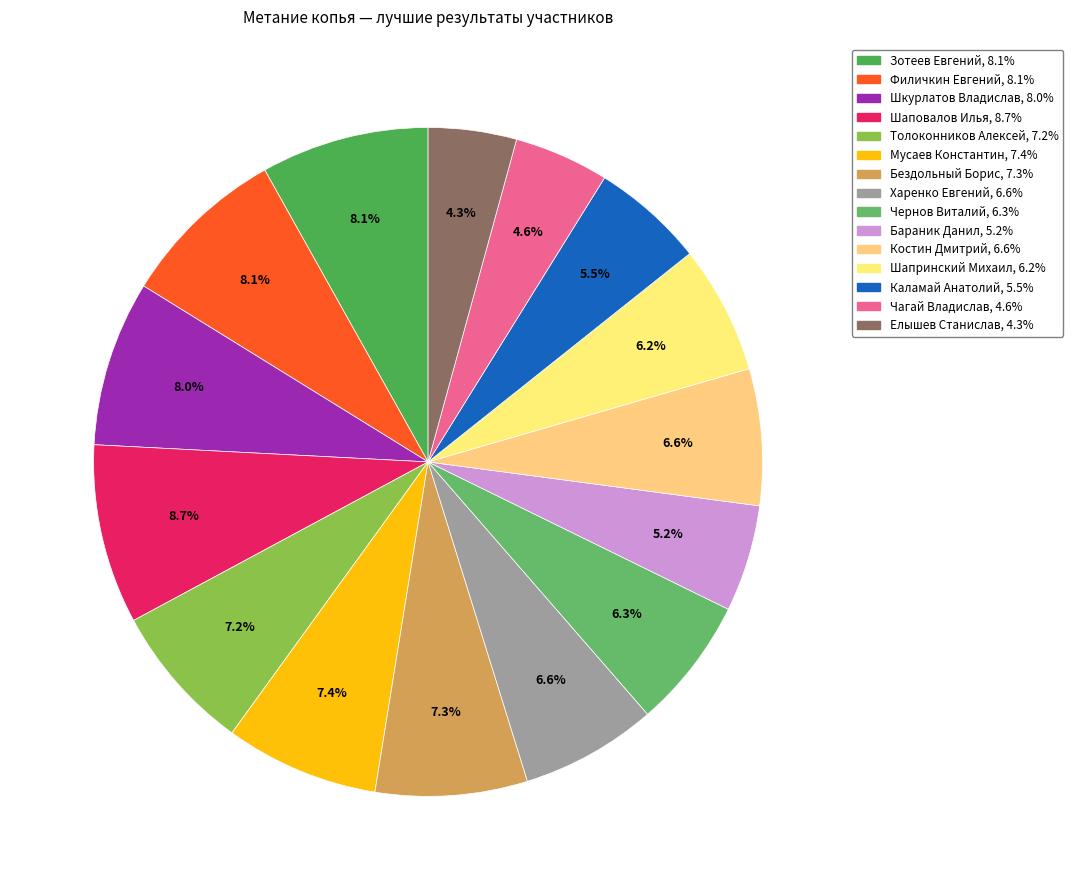

How much of the chart is everything except Бездольный Борис?

92.7%